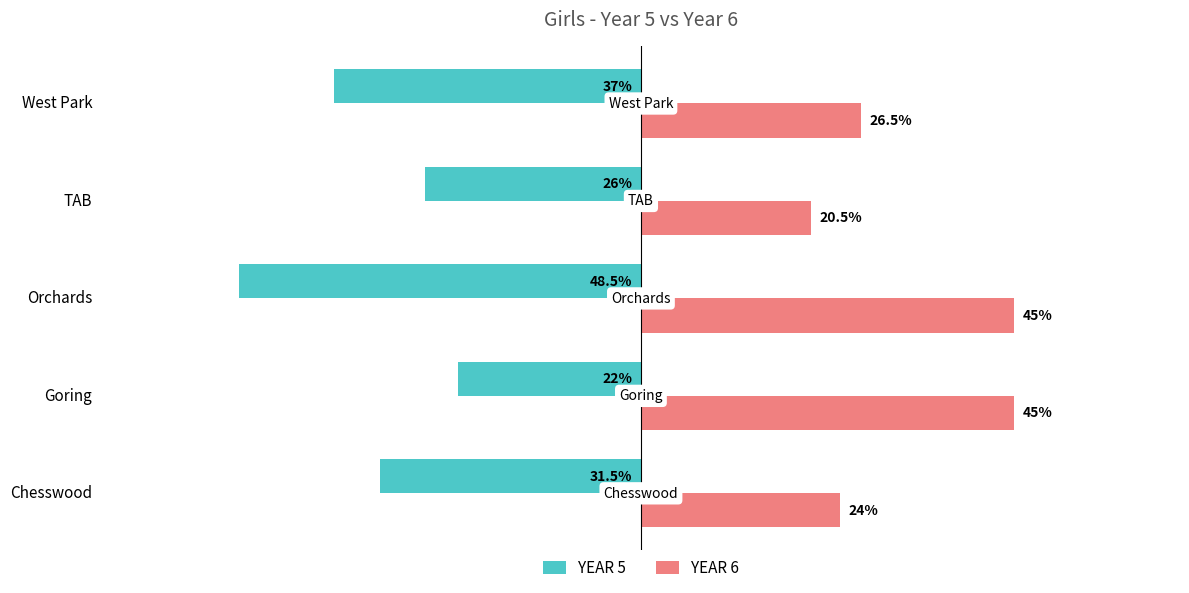

Between Chesswood and TAB, which series saw the biggest shift?

YEAR 5